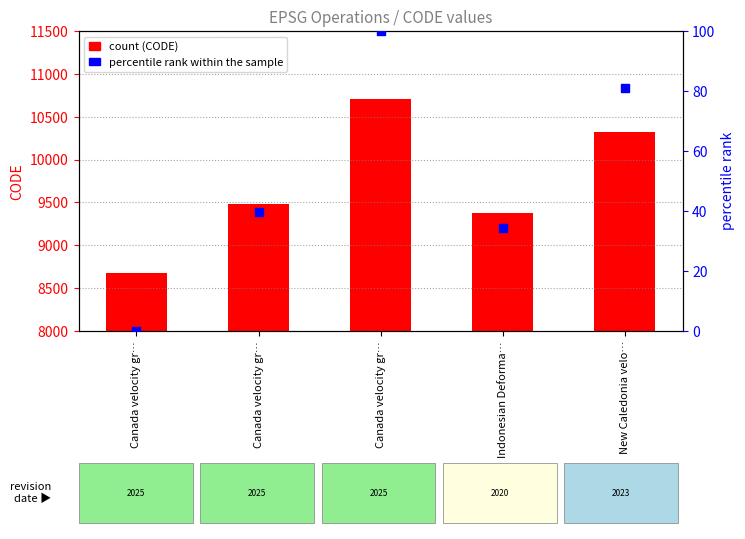

Which series has the largest Y range (max minus min)?

CODE